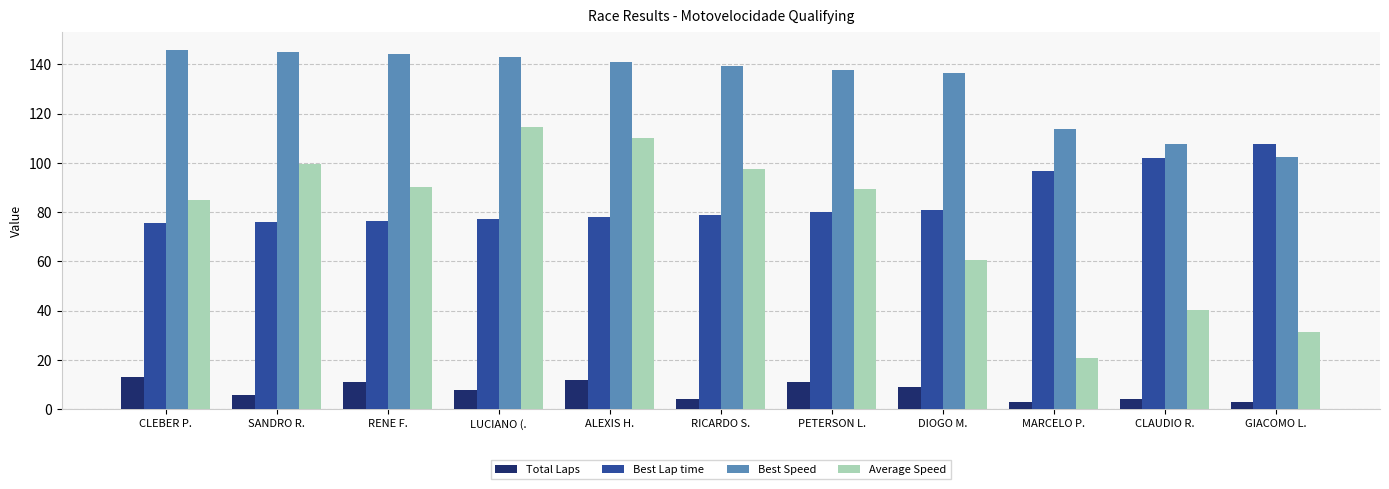

What is the label of the 6th bar from the left?

RICARDO S.